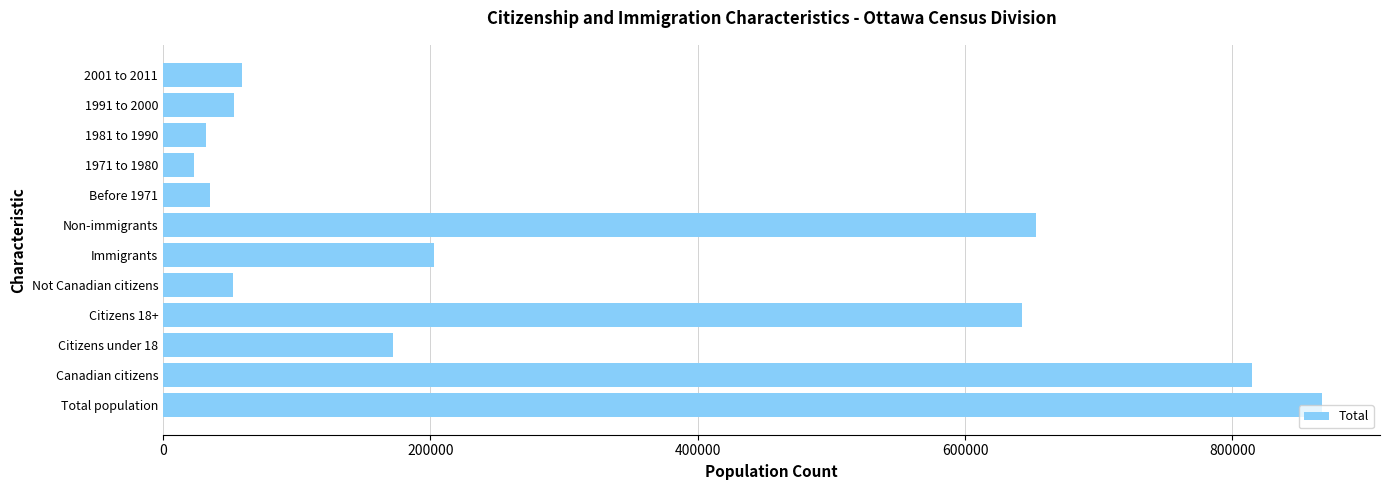

What is the difference between the values at Immigrants and Canadian citizens?

611935